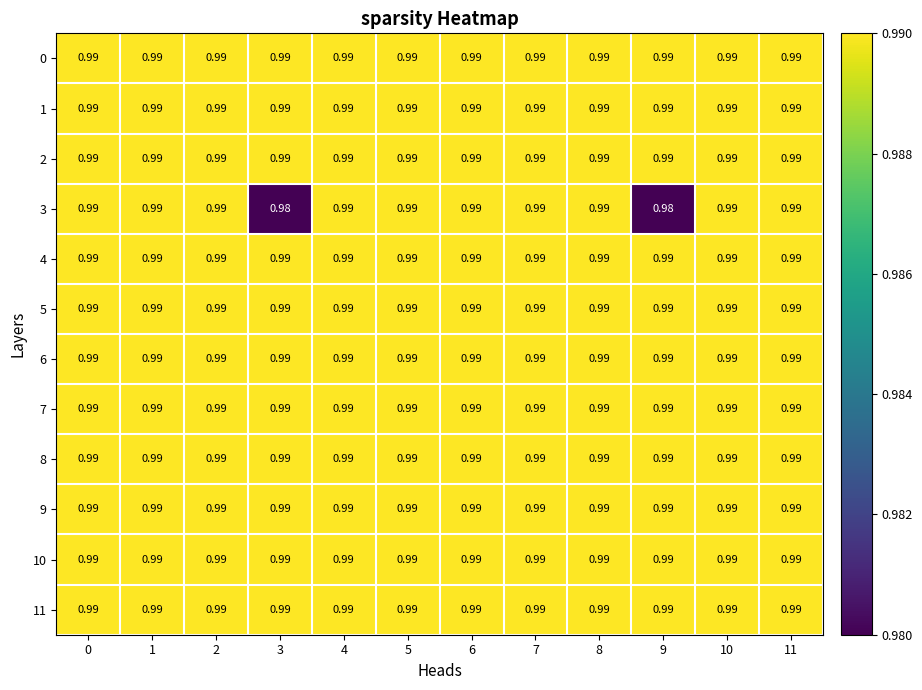

How many data points does each series have?

12